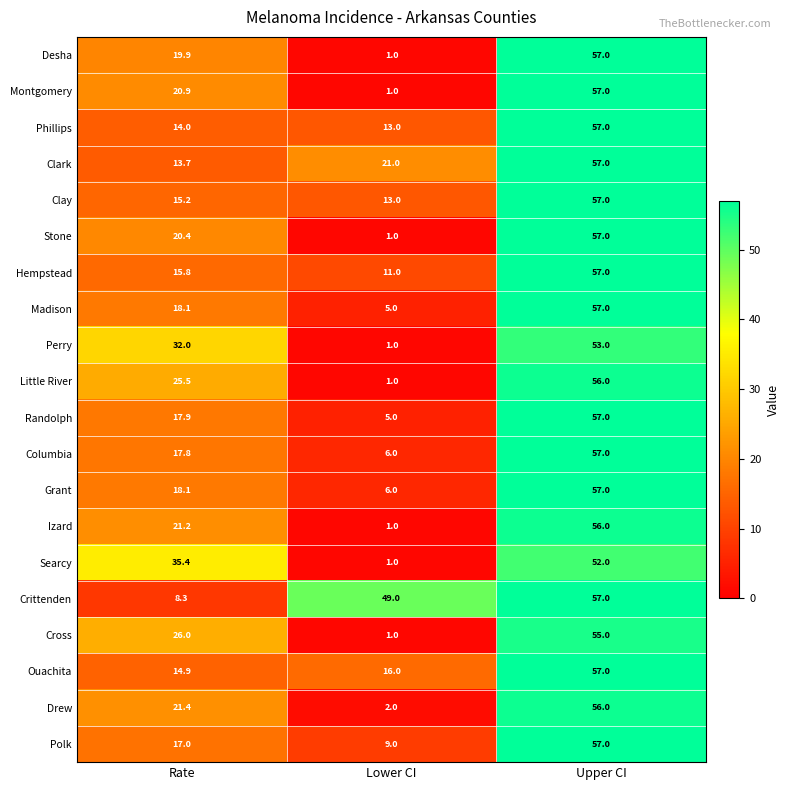

What is the difference between the second highest and minimum values in the Perry series?

31.0